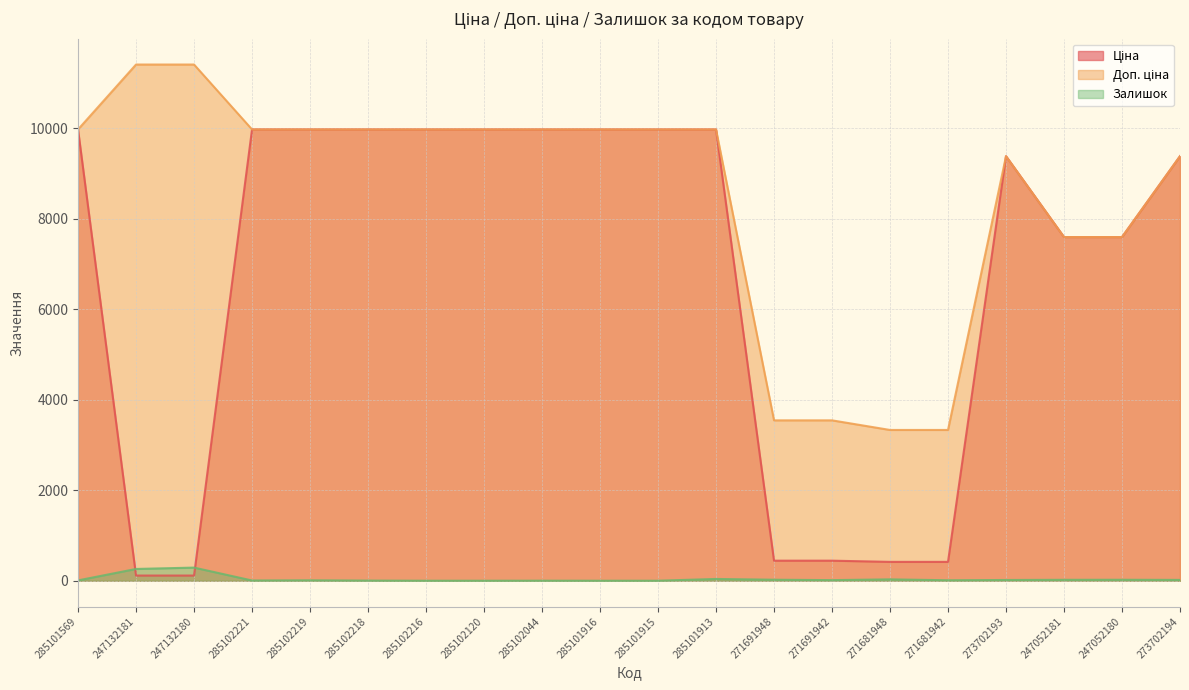

Is the value of Залишок at 247052180 greater than the value of Ціна at 273702193?

No